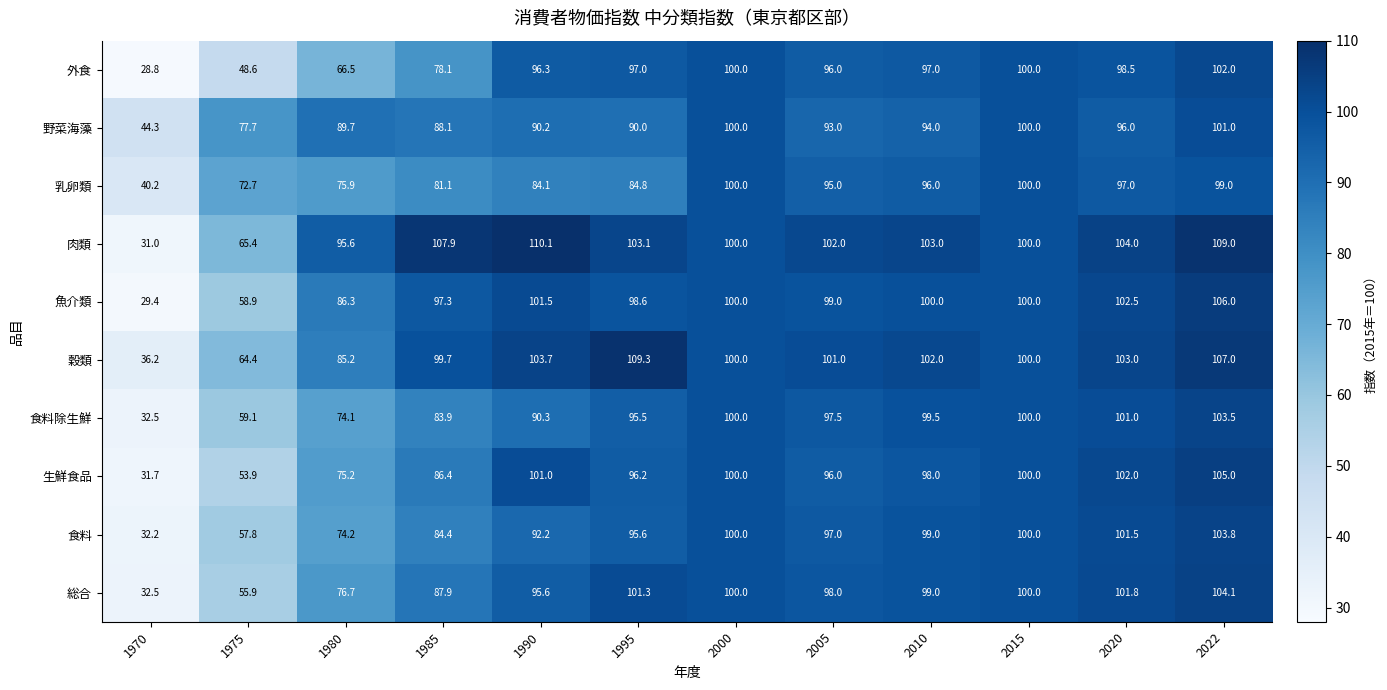

What is the sum of the 外食 values at 2000 and 1975?

148.6